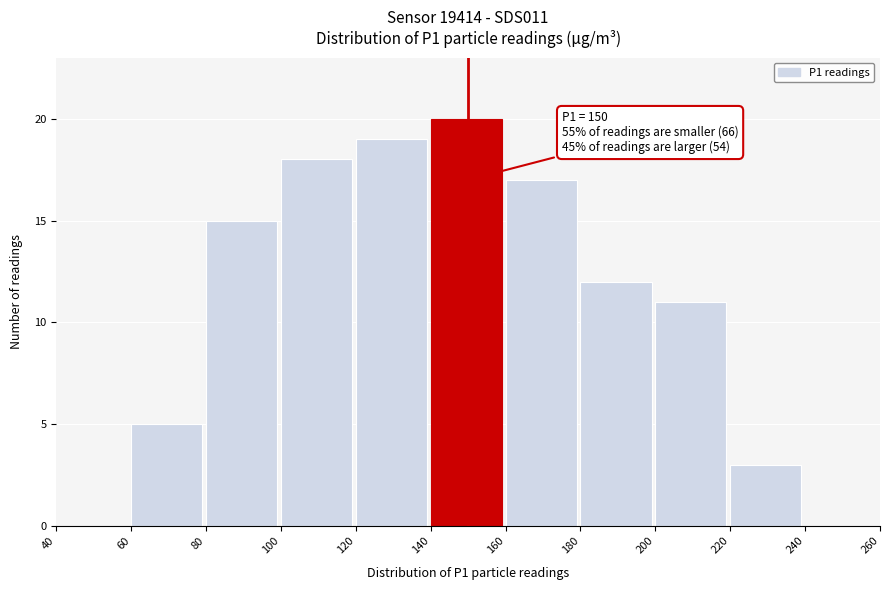

Over which range of the x-axis is the bar tallest?

140 to 160